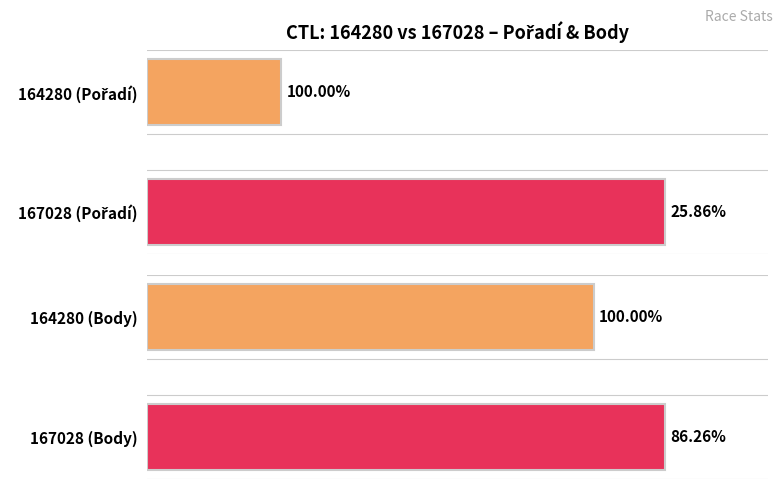

What is the total value across all series at 0?

112.1